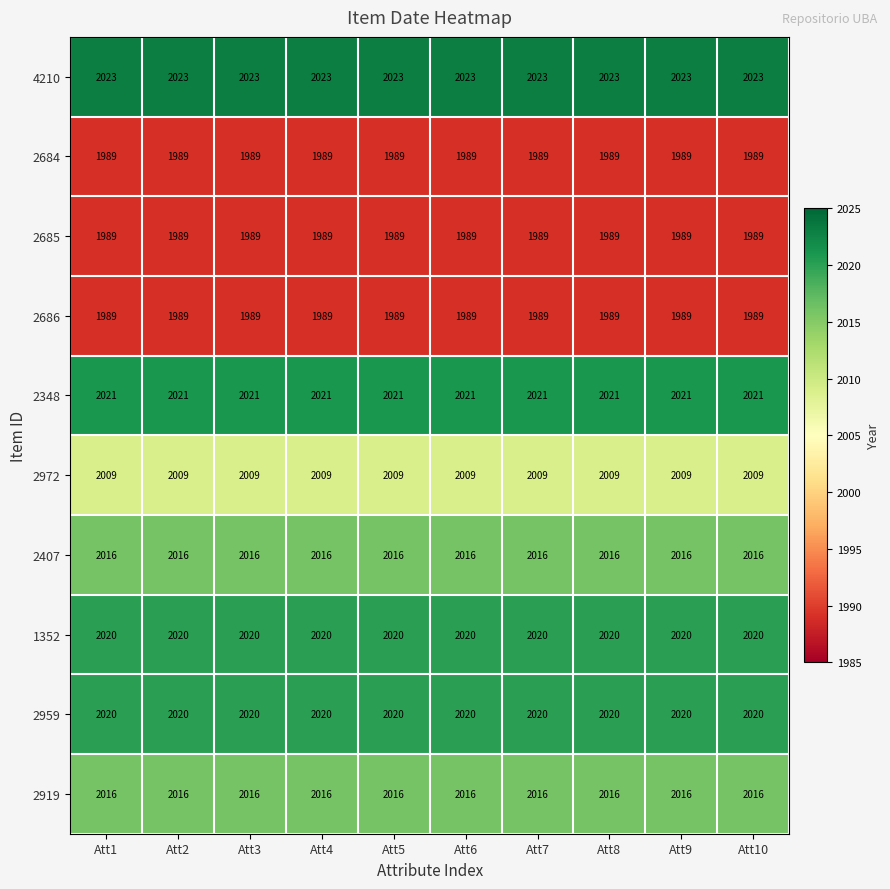

Which series has the largest total across all categories?

4210